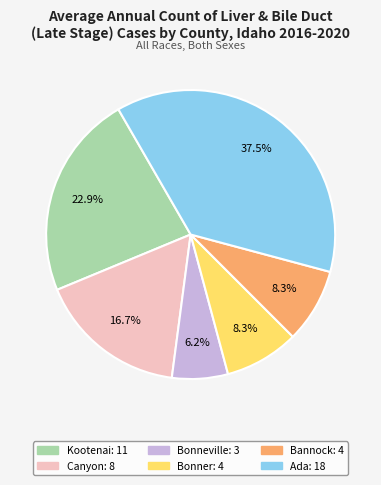

Is there a majority slice in this chart?

No